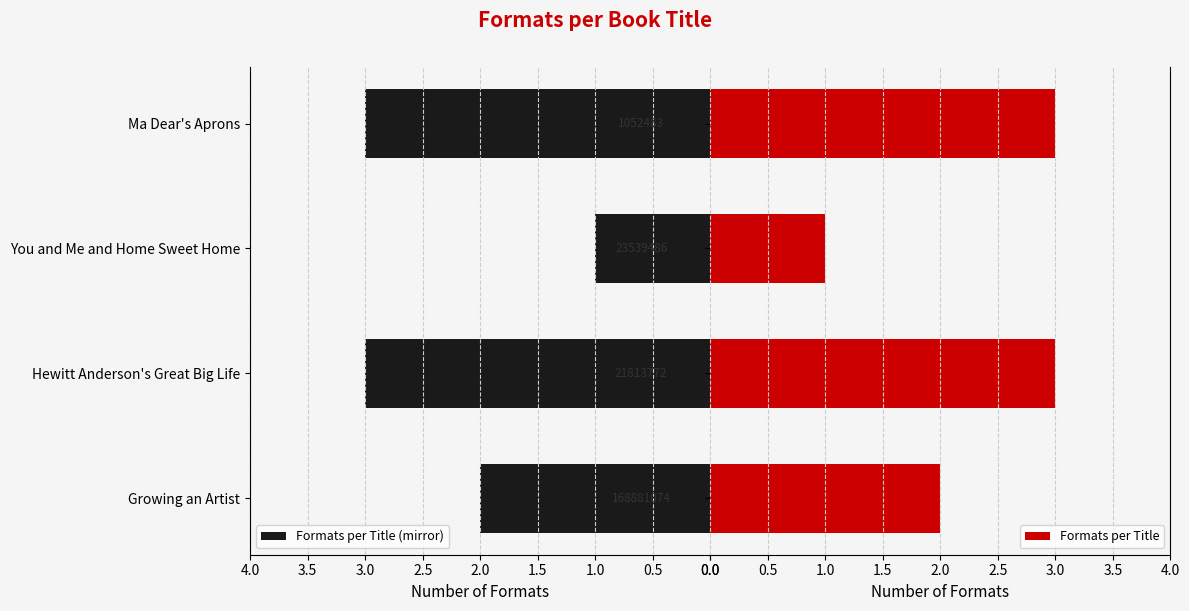

What is the maximum value for Formats per Title (mirror)?

3